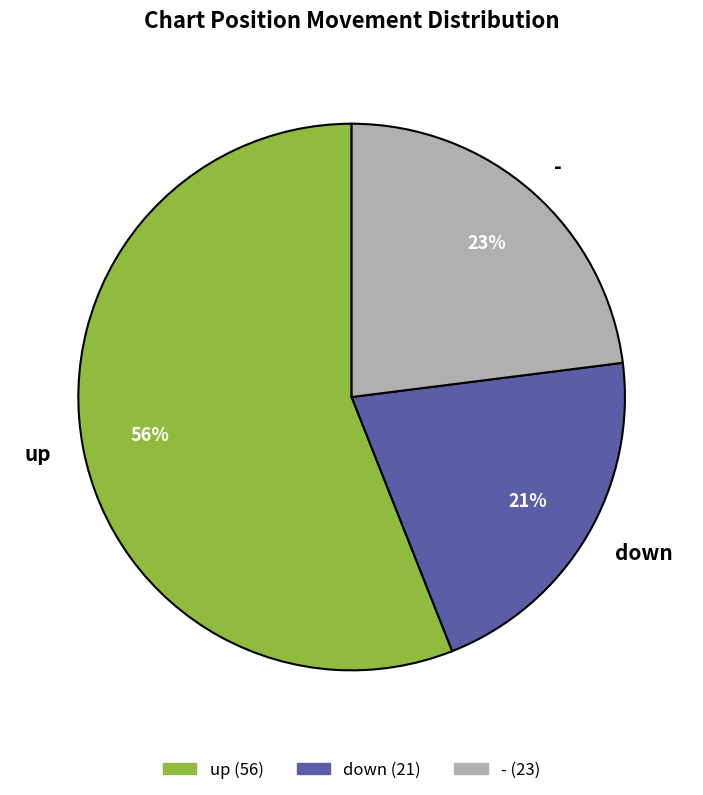

To the nearest percent, what is the difference between the up and - slice percentages?

33%